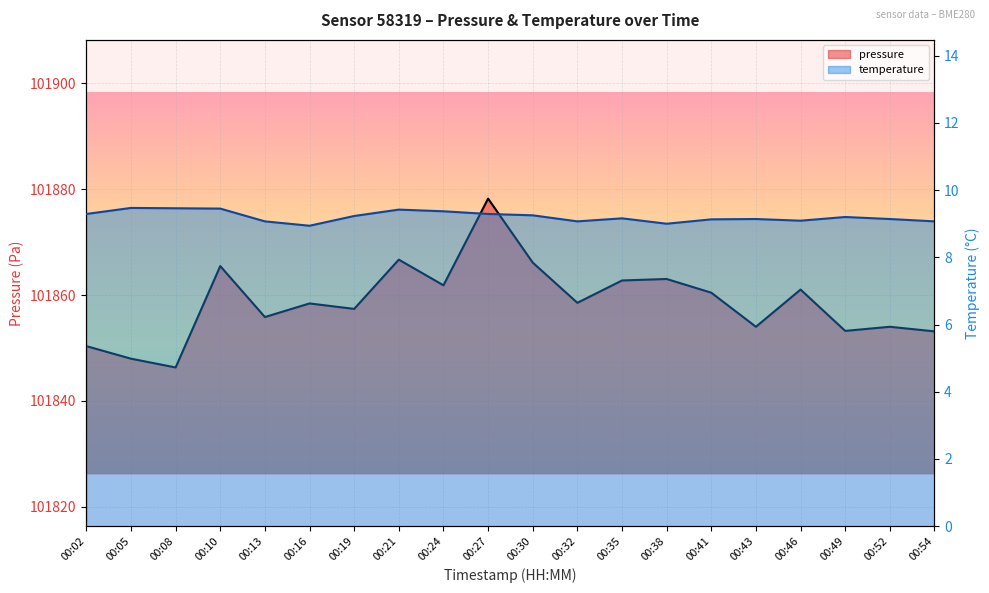

List the series in order of their peak value, highest first.

pressure, temperature